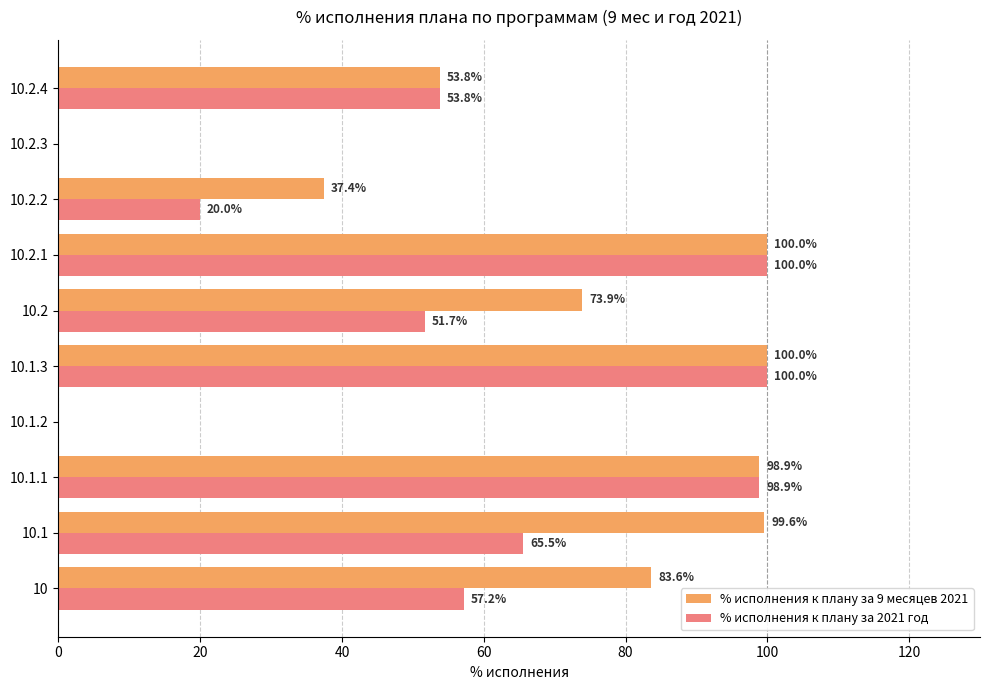

Which series has the largest total across all categories?

% исполнения к плану за 9 месяцев 2021